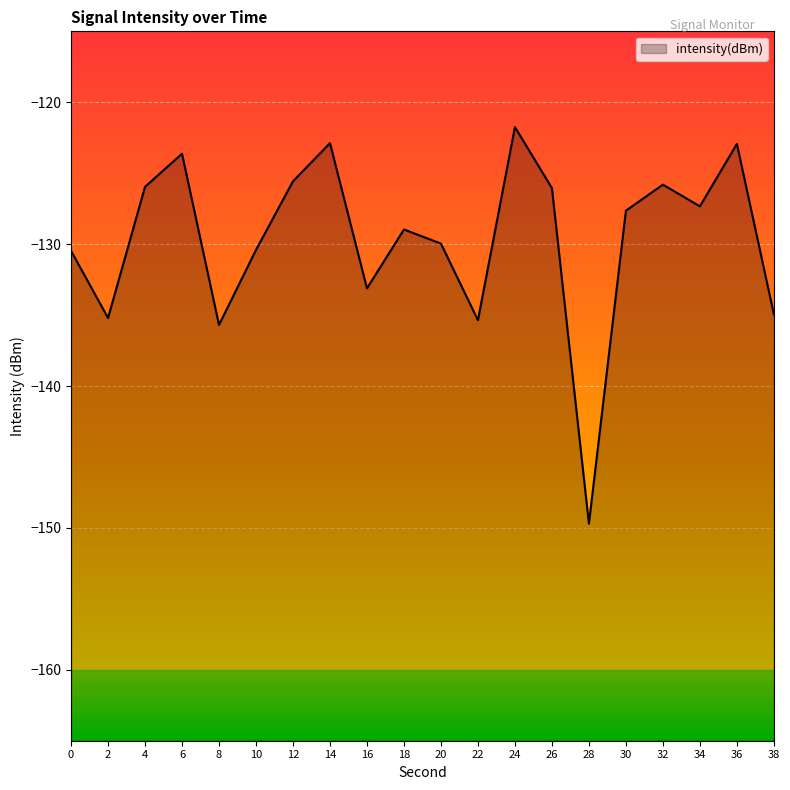

Read the value at 30.

-127.6